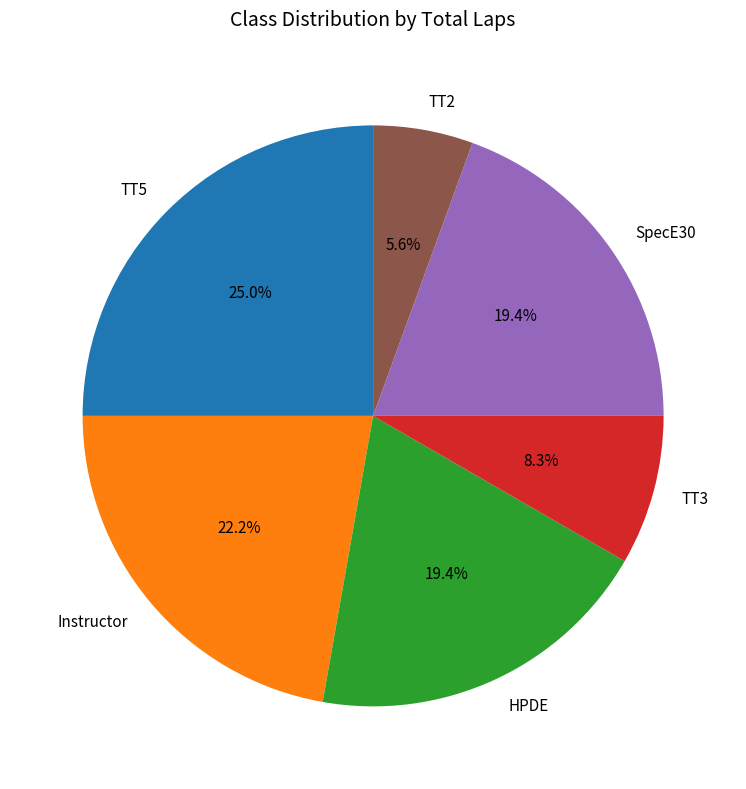

Which slice is the largest?

TT5